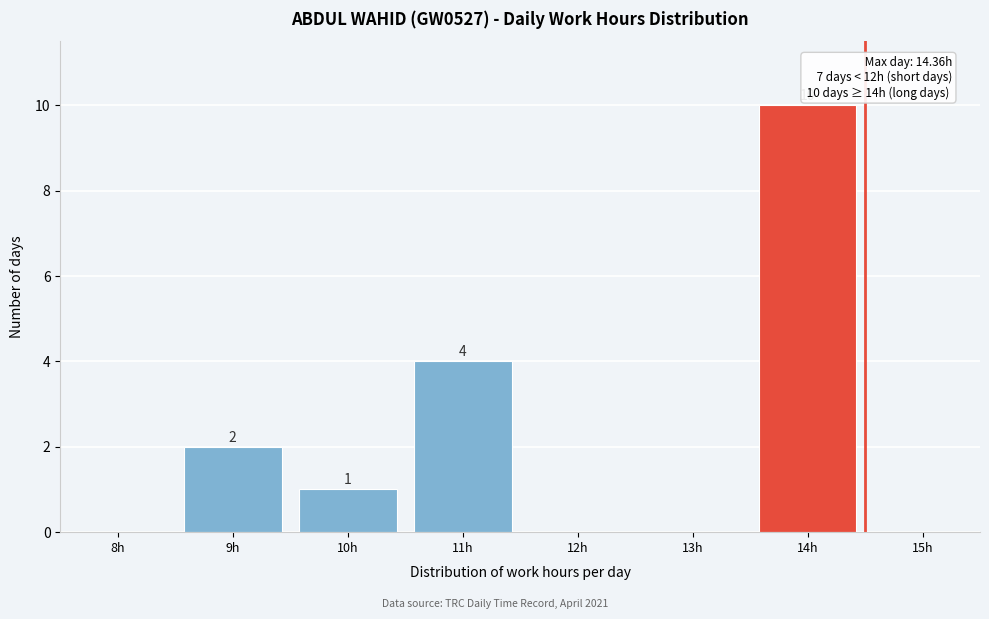

Reading left to right, what are all the values shown in this chart?

8h=0	9h=2	10h=1	11h=4	12h=0	13h=0	14h=10	15h=0